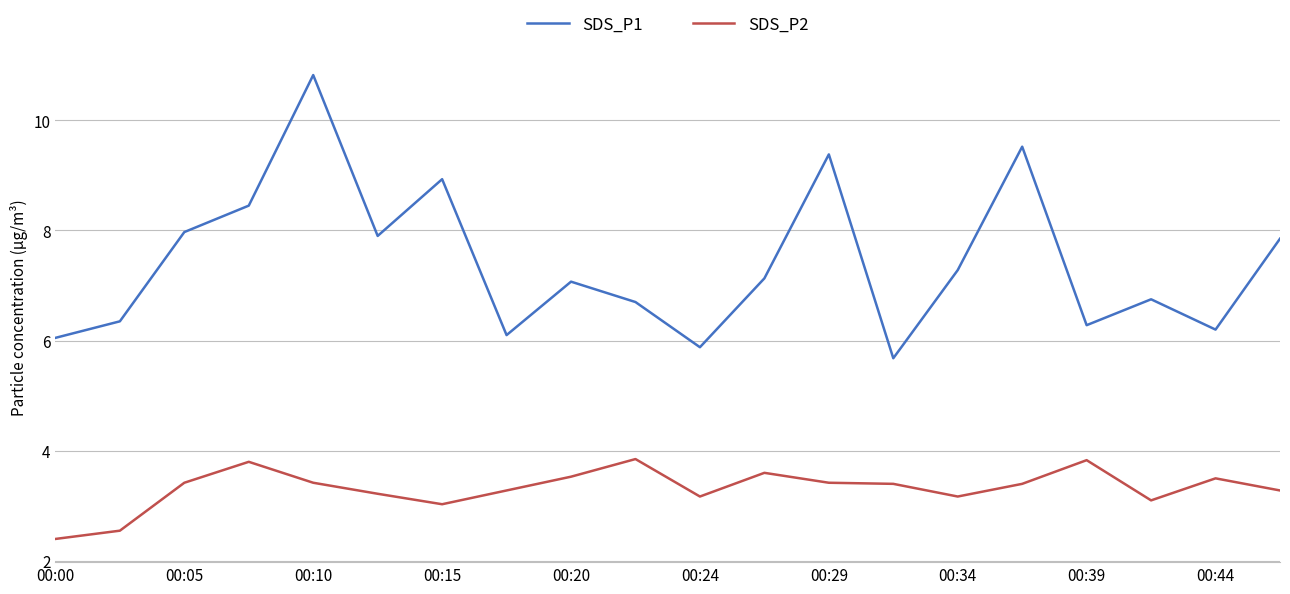

What is the maximum value shown in the chart?

10.8